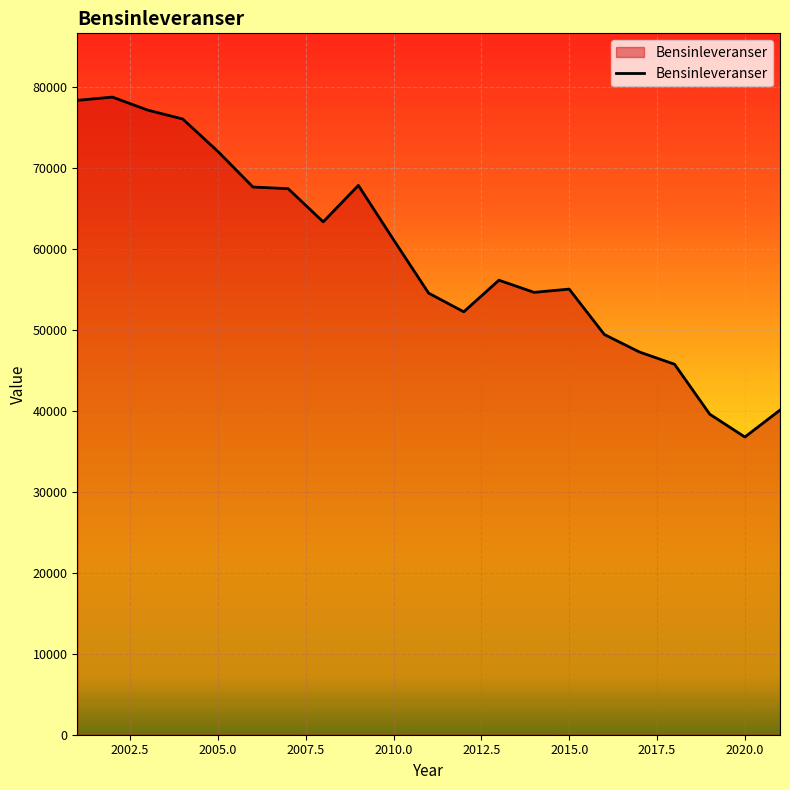

What is the smallest value displayed?

36746